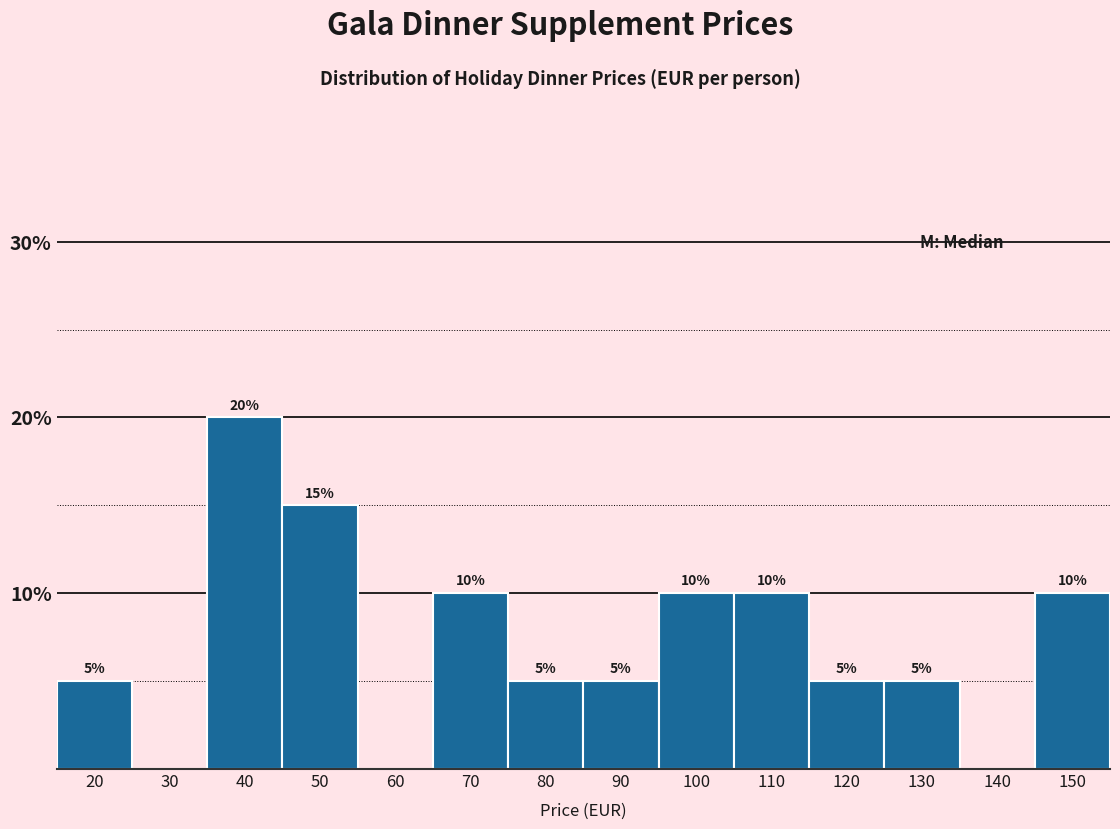

Reading left to right, list all the values displayed in this chart.

20=5	30=0	40=20	50=15	60=0	70=10	80=5	90=5	100=10	110=10	120=5	130=5	140=0	150=10